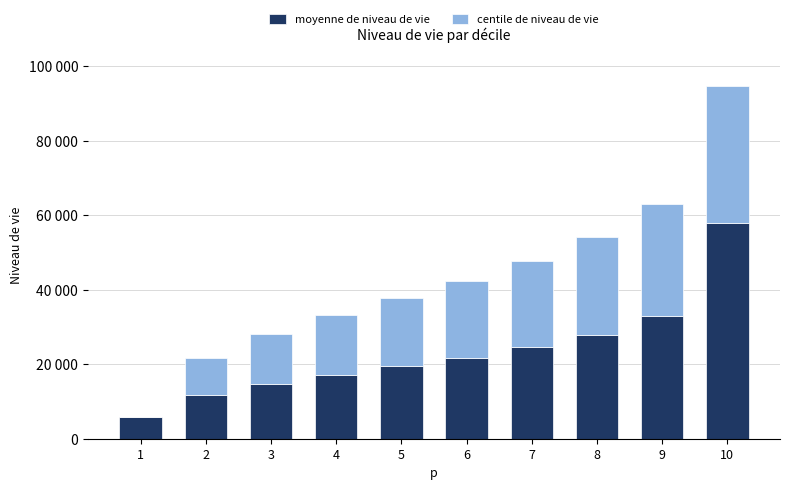

List the labels in order of centile de niveau de vie value, largest first.

10, 9, 8, 7, 6, 5, 4, 3, 2, 1